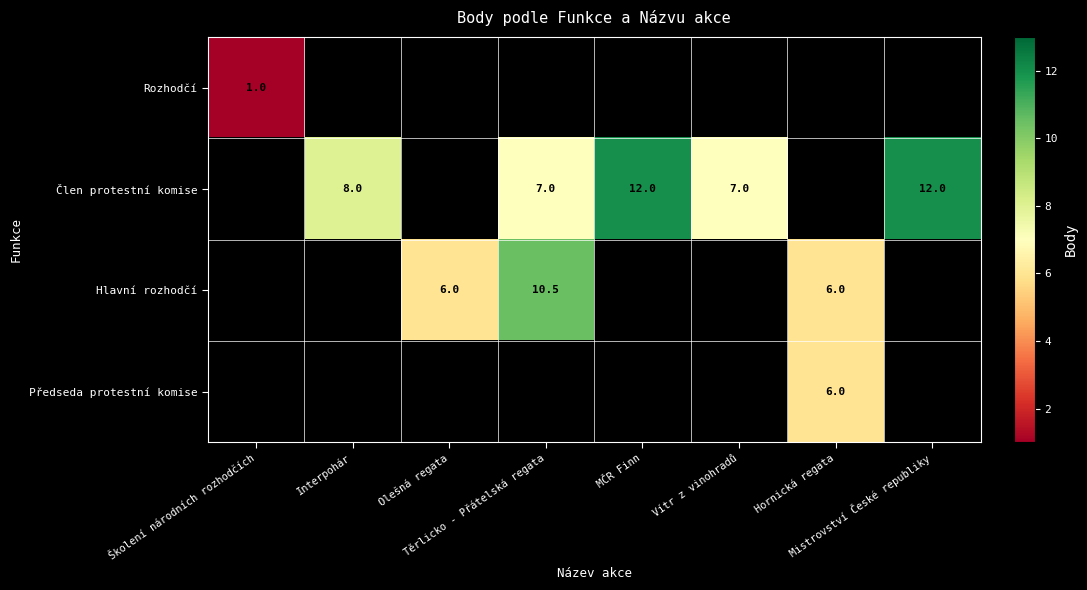

What is the difference between the Člen protestní komise values at Těrlicko - Přátelská regata and Hornická regata?

7.0